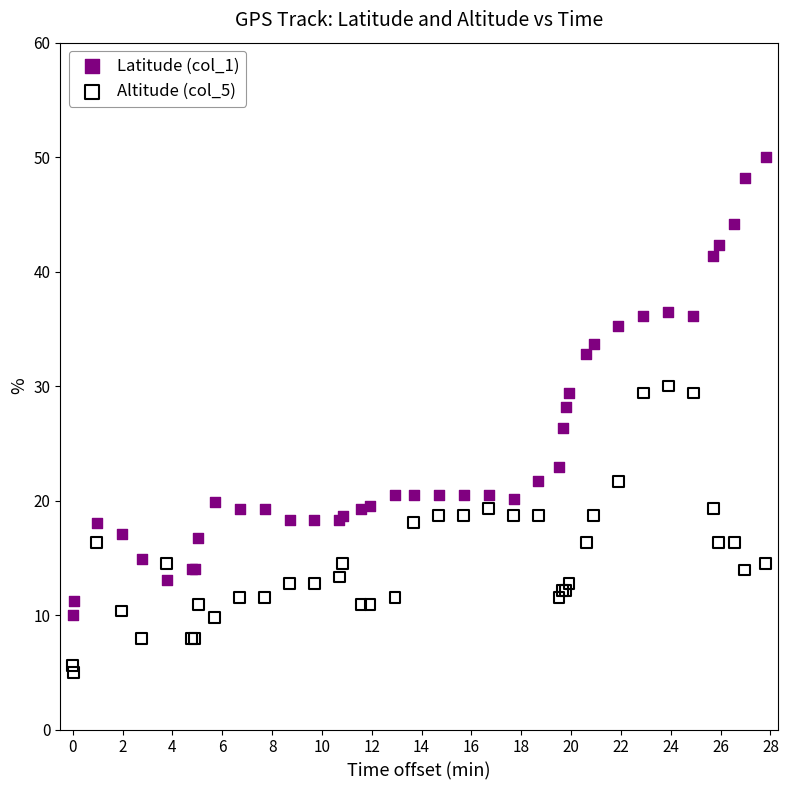

Which series contains the lowest Y value?

Altitude (col_5)